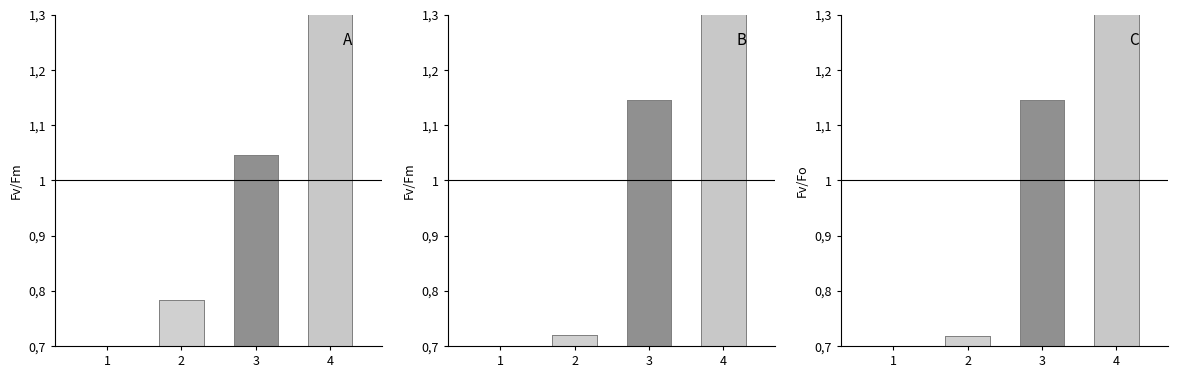

The 実績(2020) series shows 3.5 at 4. True or false?

False